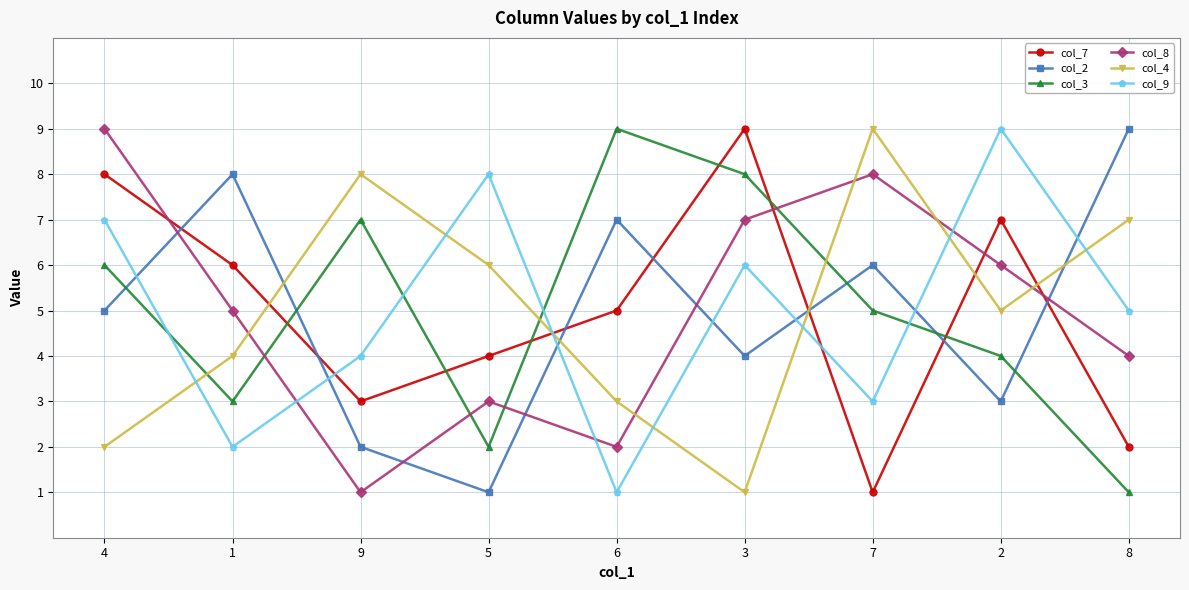

Which series ends up on top after the final intersection of col_8 and col_7?

col_8